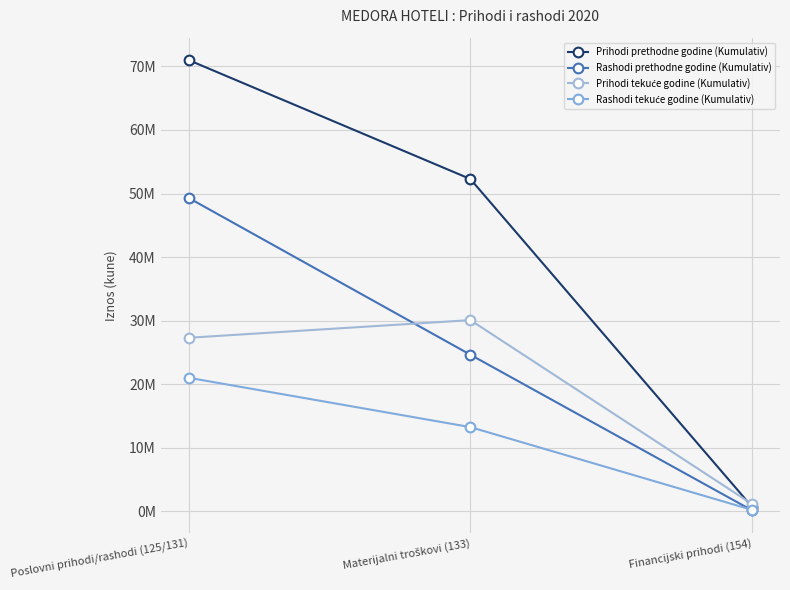

Is the value of Prihodi tekuće godine (Kumulativ) at Poslovni prihodi/rashodi (125/131) greater than the value of Rashodi tekuće godine (Kumulativ) at Financijski prihodi (154)?

Yes